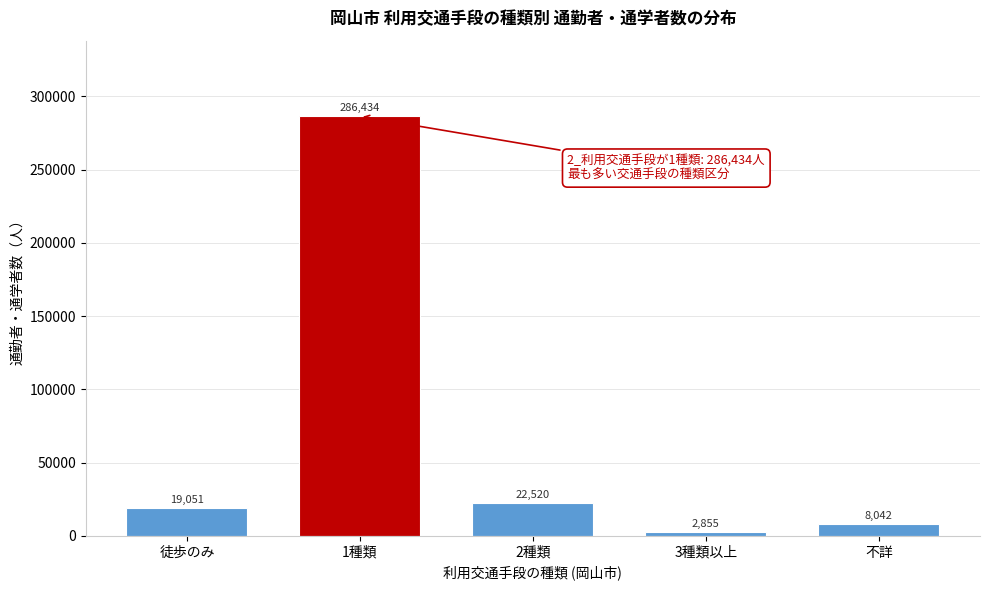

Reading left to right, list all the values displayed in this chart.

19051	286434	22520	2855	8042